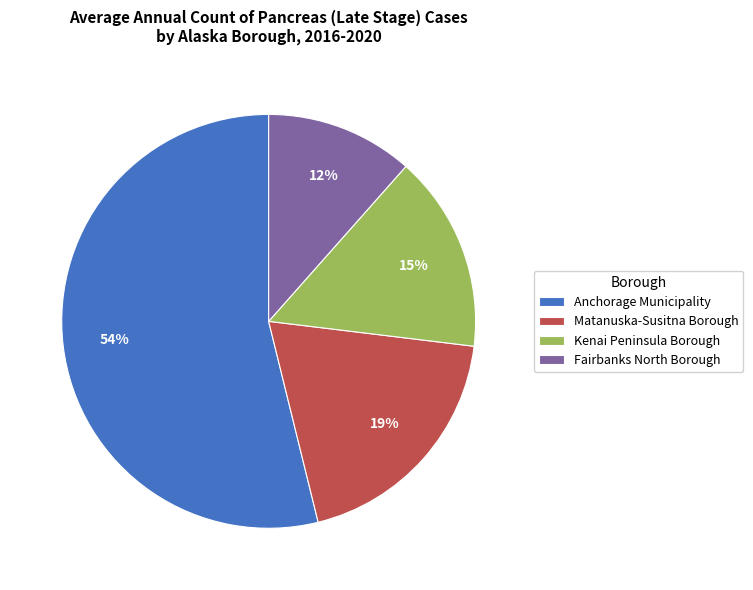

Is there a majority slice in this chart?

Yes